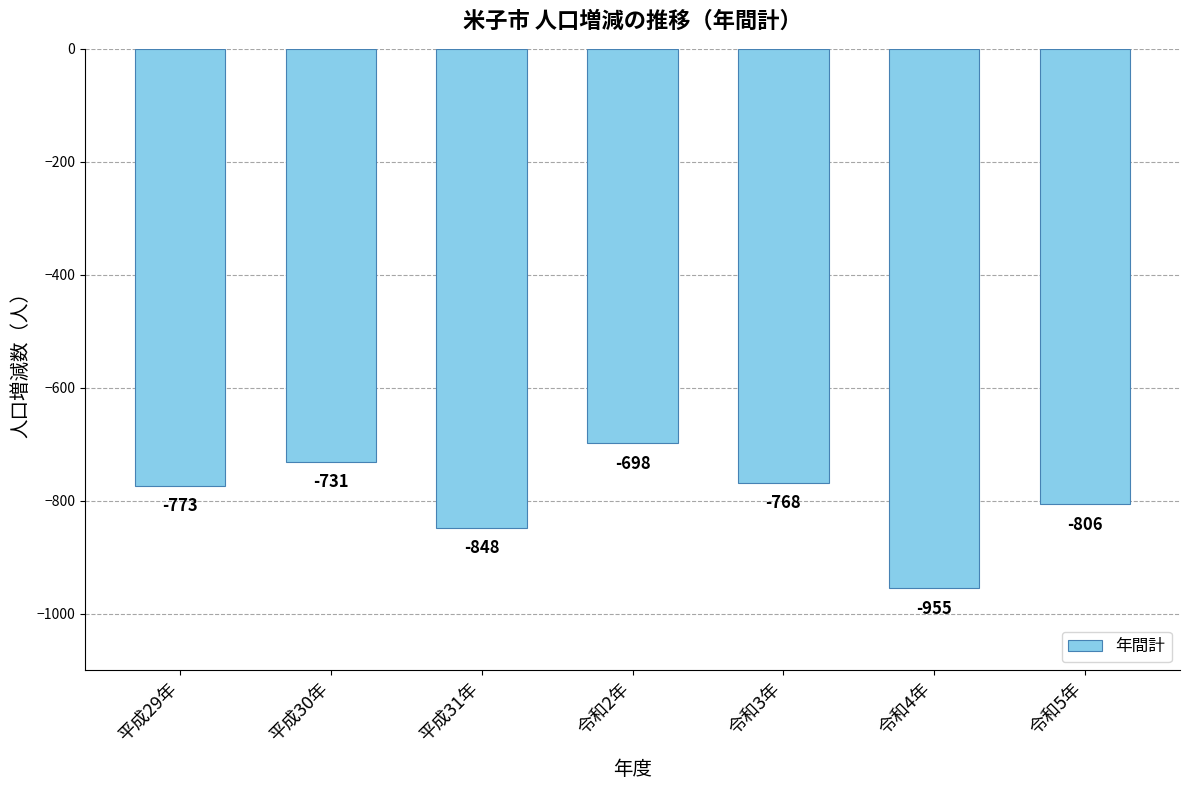

What is the label of the 5th bar from the left?

令和3年